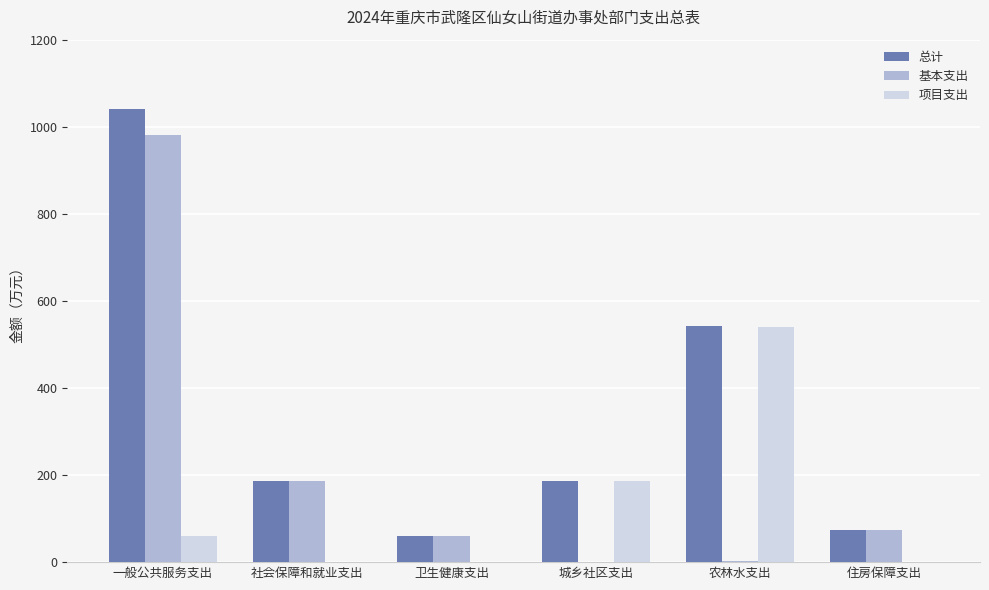

Which series changed the most between 城乡社区支出 and 住房保障支出?

项目支出